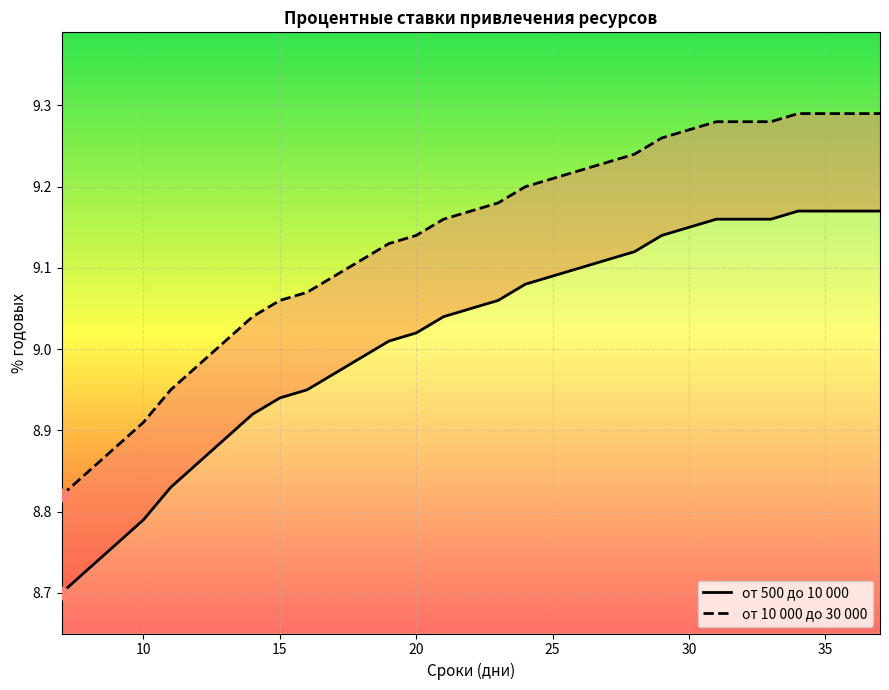

Which series has the largest total across all categories?

от 10 000 до 30 000